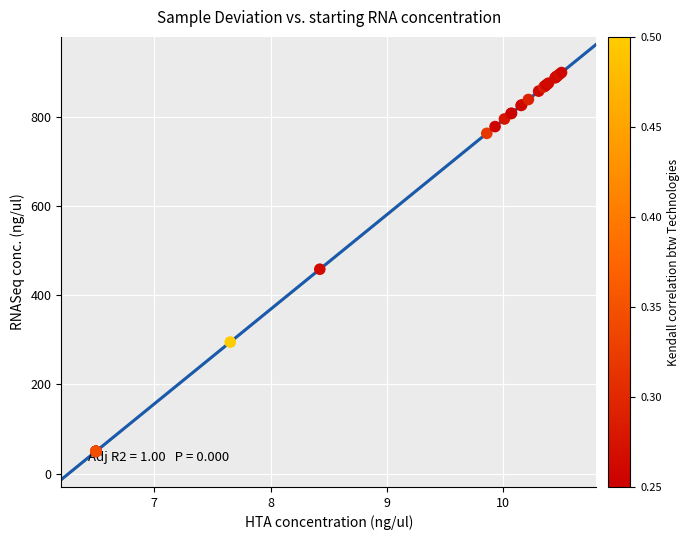

What Y value in the scatter plot is closest to 475?

458.7